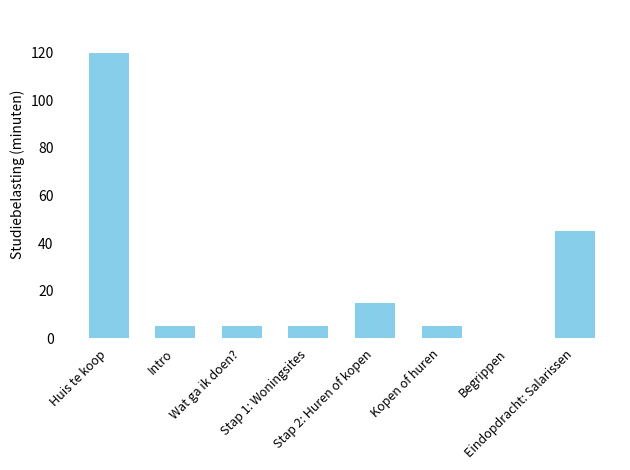

Are the bars horizontal?

No